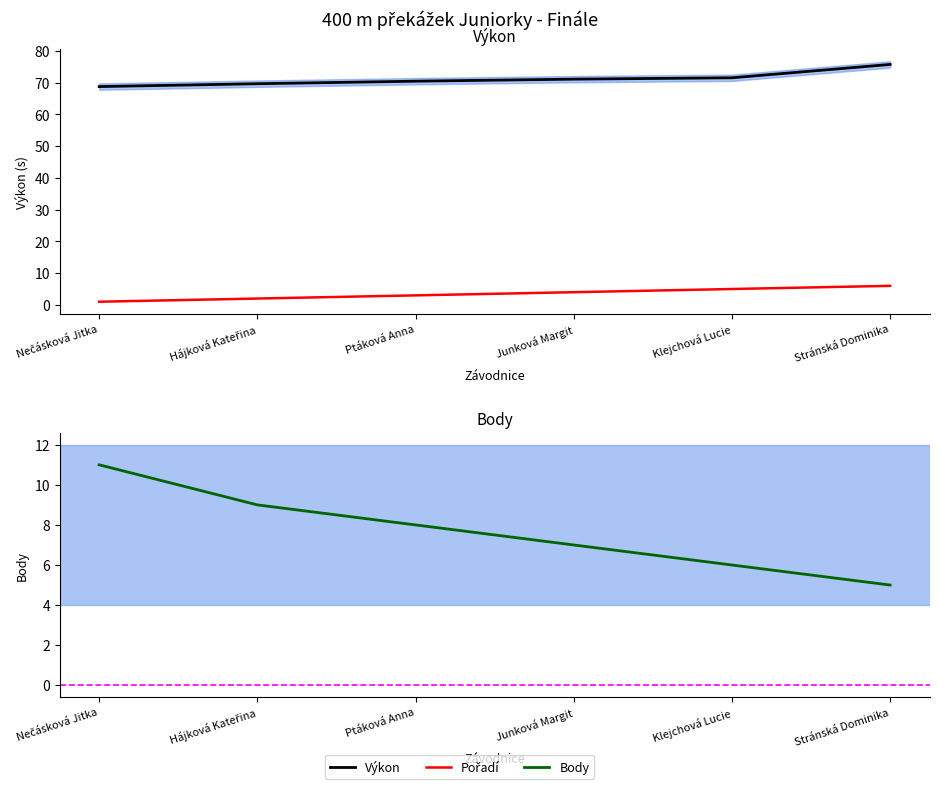

Reading right to left, extract all data points from this chart.

Výkon: 75.7	71.5	71.1	70.5	69.7	68.8
Pořadí: 6.0	5.0	4.0	3.0	2.0	1.0
Body: 5.0	6.0	7.0	8.0	9.0	11.0